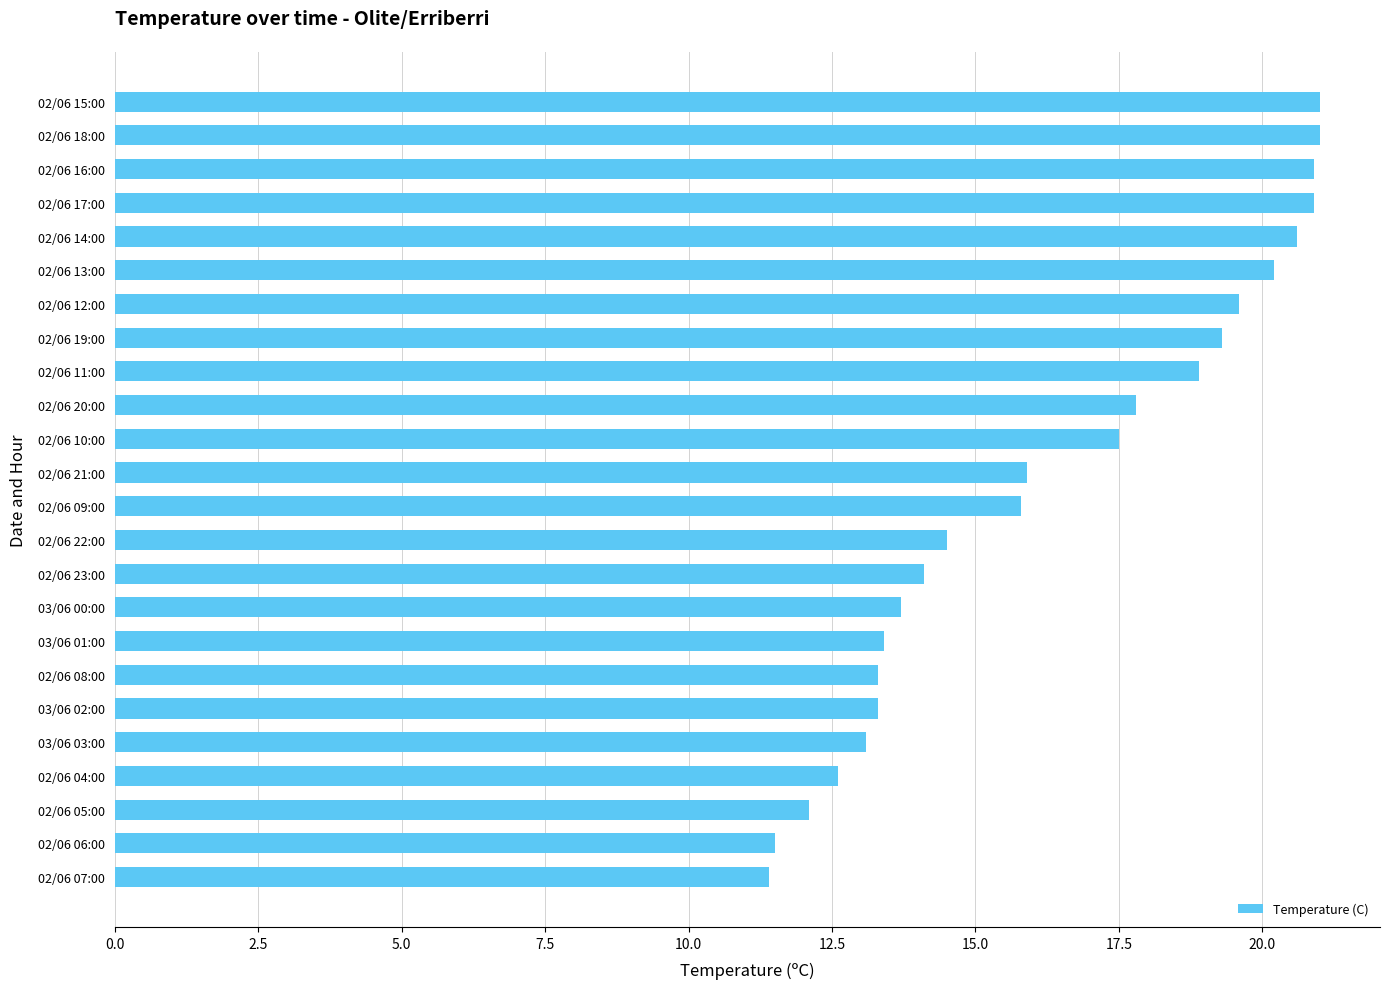

What is the minimum value shown in the chart?

11.4